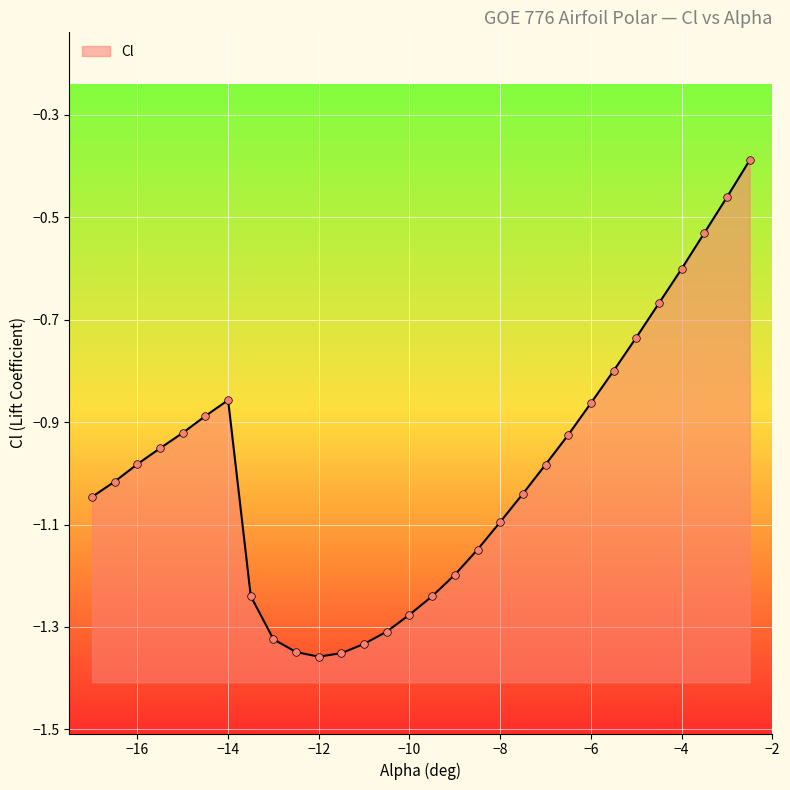

What is the change in value from -11.5 to -3?

+0.9